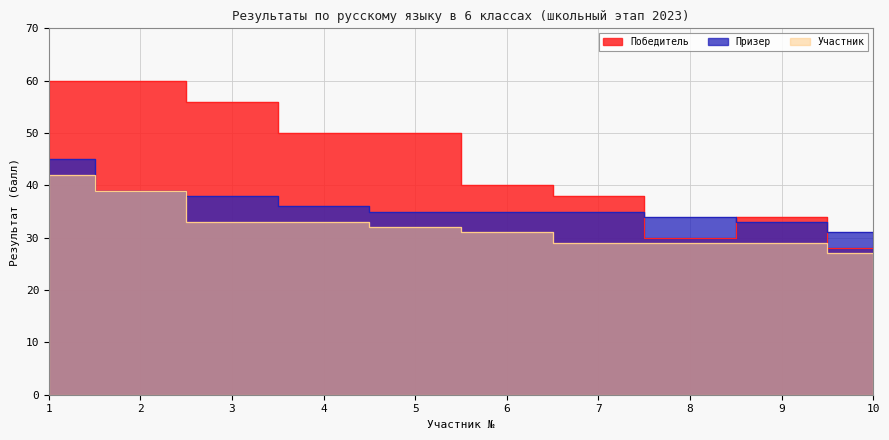

Where is Призер nearest to the value 38?

3